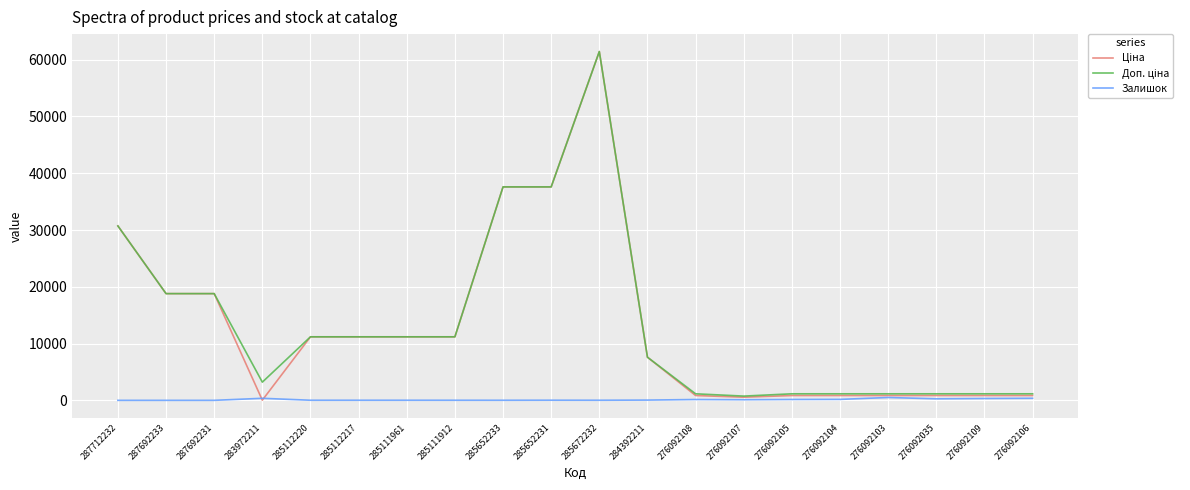

At which category does the chart reach its peak across all series?

285672232